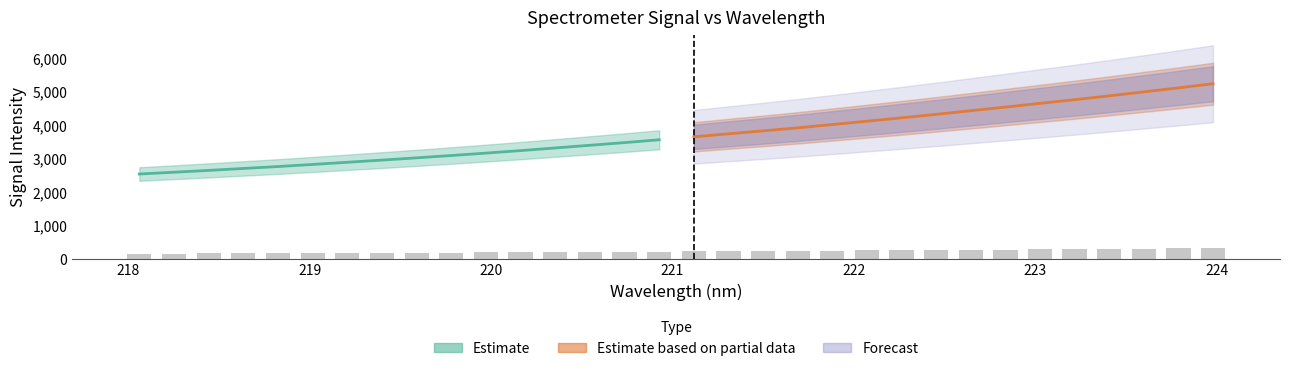

What is the average value of the Estimate based on partial data series?

4391.7